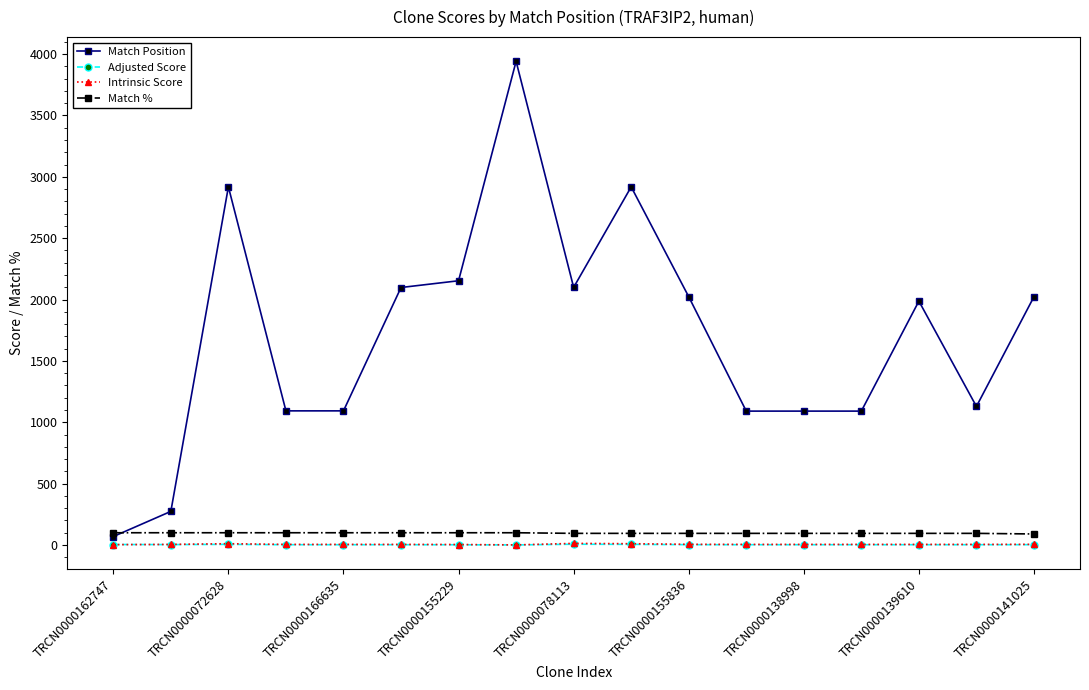

What is the value of the Match Position point at the 15th from the left?

1987.0